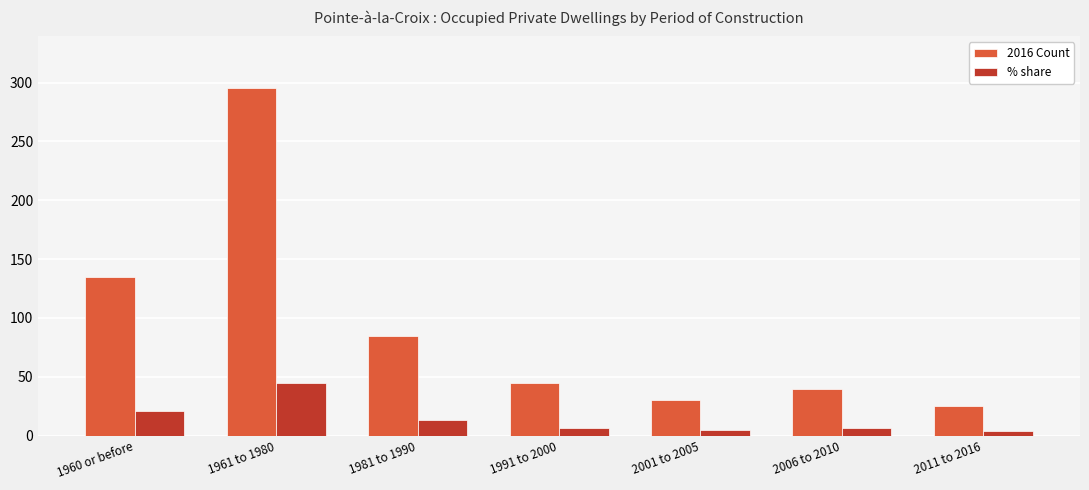

What is the value of the % share bar at the 7th from the left?

3.8